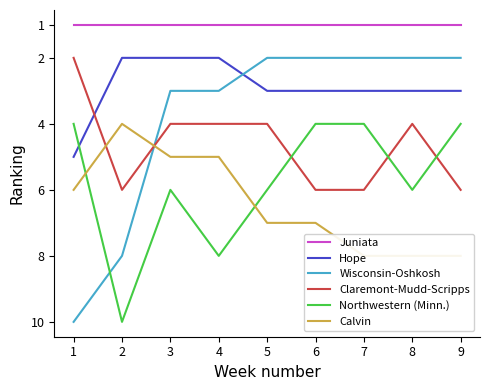

Reading left to right, extract all data points from this chart.

Juniata: 1	1	1	1	1	1	1	1	1
Hope: 5	2	2	2	3	3	3	3	3
Wisconsin-Oshkosh: 10	8	3	3	2	2	2	2	2
Claremont-Mudd-Scripps: 2	6	4	4	4	6	6	4	6
Northwestern (Minn.): 4	10	6	8	6	4	4	6	4
Calvin: 6	4	5	5	7	7	8	8	8